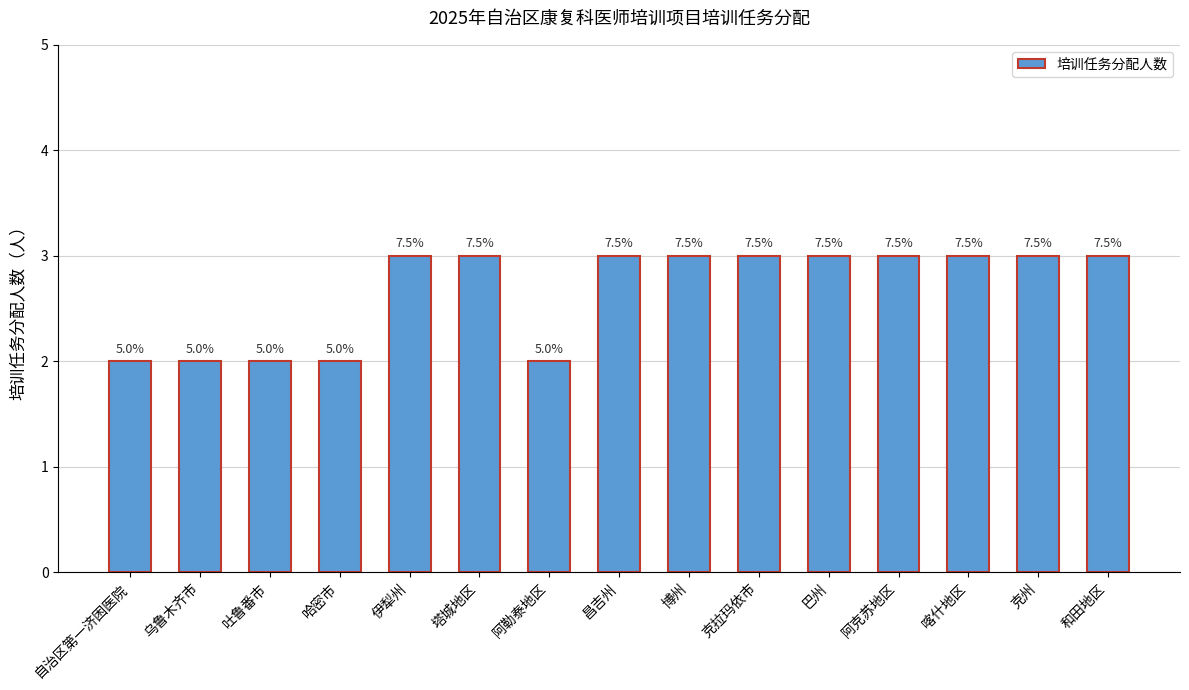

True or false: the data shows 2 at 吐鲁番市.

True